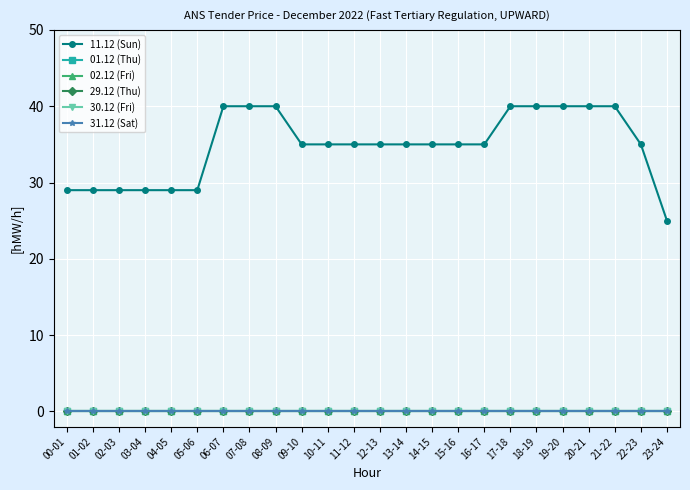

Reading left to right, what are all the values shown in this chart?

11.12 (Sun): 29	29	29	29	29	29	40	40	40	35	35	35	35	35	35	35	35	40	40	40	40	40	35	25
01.12 (Thu): 0	0	0	0	0	0	0	0	0	0	0	0	0	0	0	0	0	0	0	0	0	0	0	0
02.12 (Fri): 0	0	0	0	0	0	0	0	0	0	0	0	0	0	0	0	0	0	0	0	0	0	0	0
29.12 (Thu): 0	0	0	0	0	0	0	0	0	0	0	0	0	0	0	0	0	0	0	0	0	0	0	0
30.12 (Fri): 0	0	0	0	0	0	0	0	0	0	0	0	0	0	0	0	0	0	0	0	0	0	0	0
31.12 (Sat): 0	0	0	0	0	0	0	0	0	0	0	0	0	0	0	0	0	0	0	0	0	0	0	0